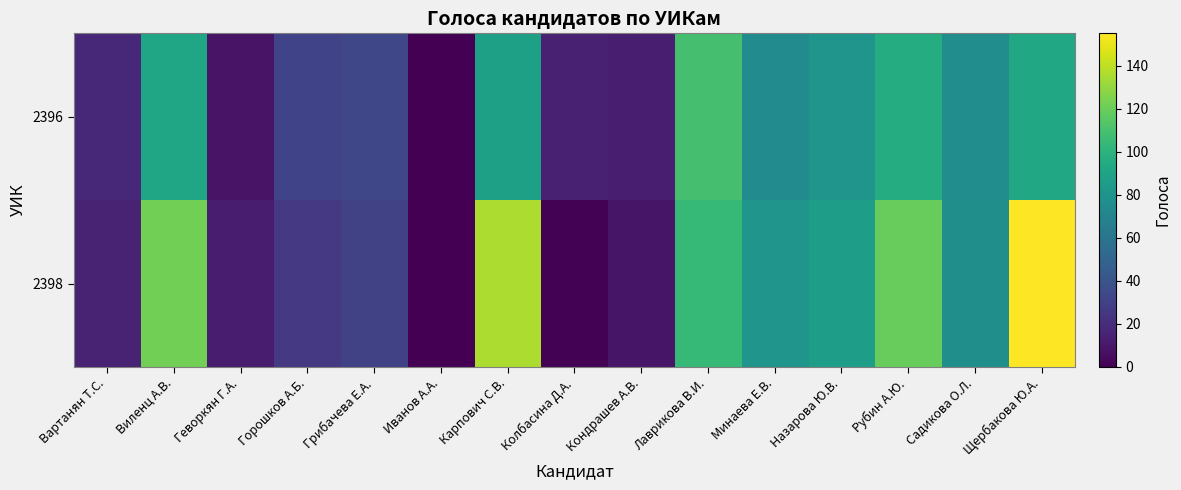

Reading left to right, extract all data points from this chart.

2396: Вартанян Т.С.=17	Виленц А.В.=92	Геворкян Г.А.=8	Горошков А.Б.=31	Грибачева Е.А.=33	Иванов А.А.=0	Карпович С.В.=88	Колбасина Д.А.=14	Кондрашев А.В.=13	Лаврикова В.И.=109	Минаева Е.В.=75	Назарова Ю.В.=81	Рубин А.Ю.=96	Садикова О.Л.=76	Щербакова Ю.А.=93
2398: Вартанян Т.С.=15	Виленц А.В.=122	Геворкян Г.А.=12	Горошков А.Б.=26	Грибачева Е.А.=30	Иванов А.А.=0	Карпович С.В.=136	Колбасина Д.А.=1	Кондрашев А.В.=9	Лаврикова В.И.=104	Минаева Е.В.=81	Назарова Ю.В.=86	Рубин А.Ю.=119	Садикова О.Л.=77	Щербакова Ю.А.=155